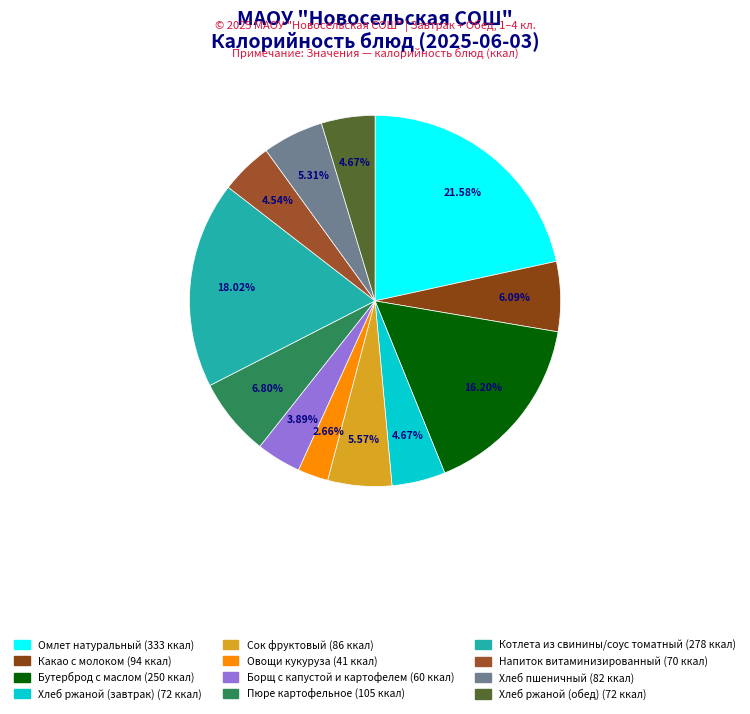

Which has a higher value, Пюре картофельное or Хлеб ржаной (обед)?

Пюре картофельное